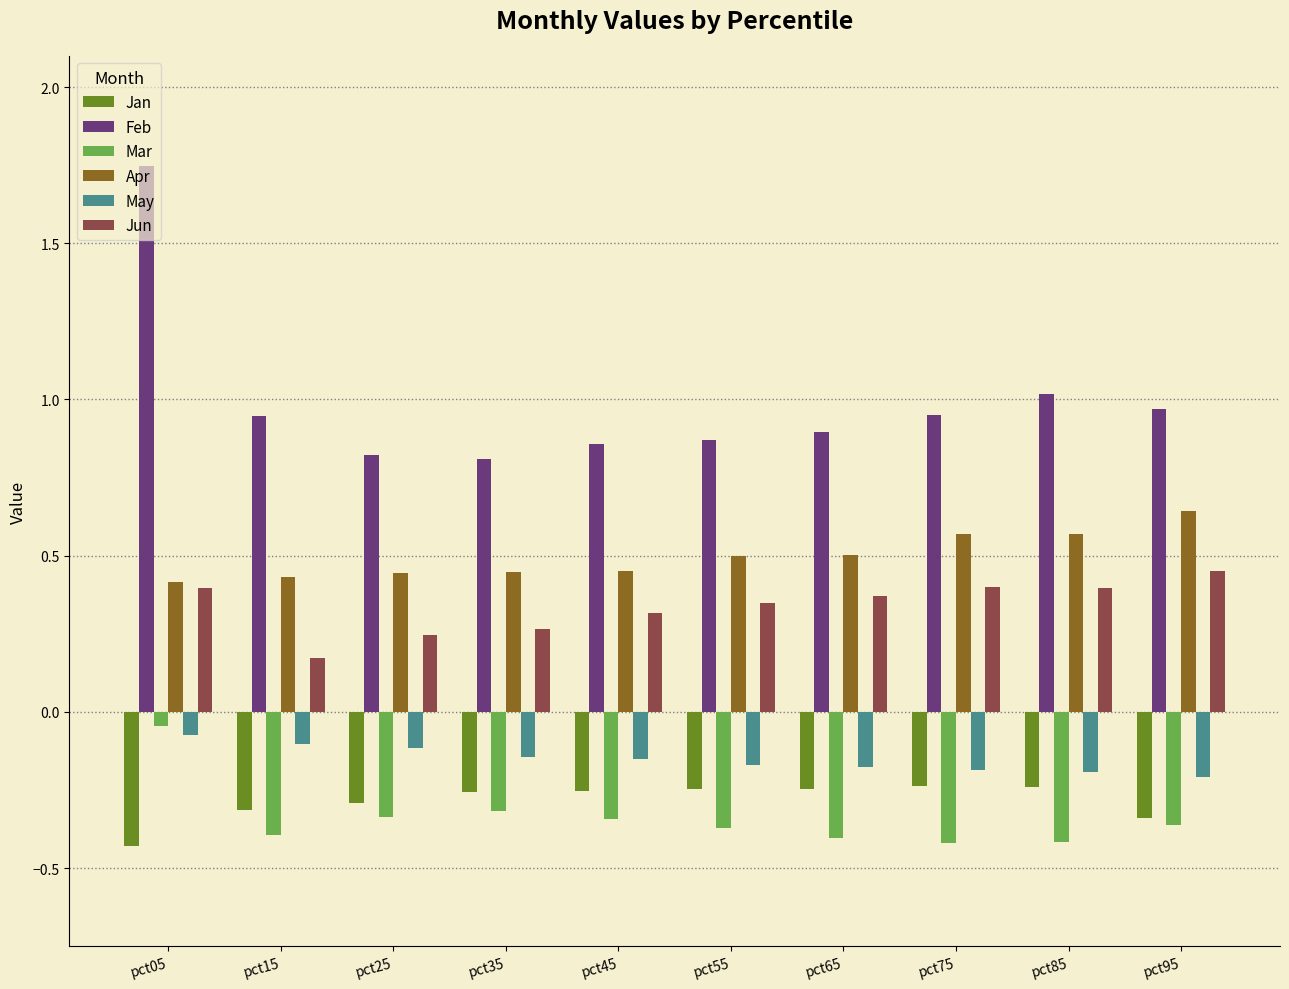

What is the minimum value for Feb?

0.8